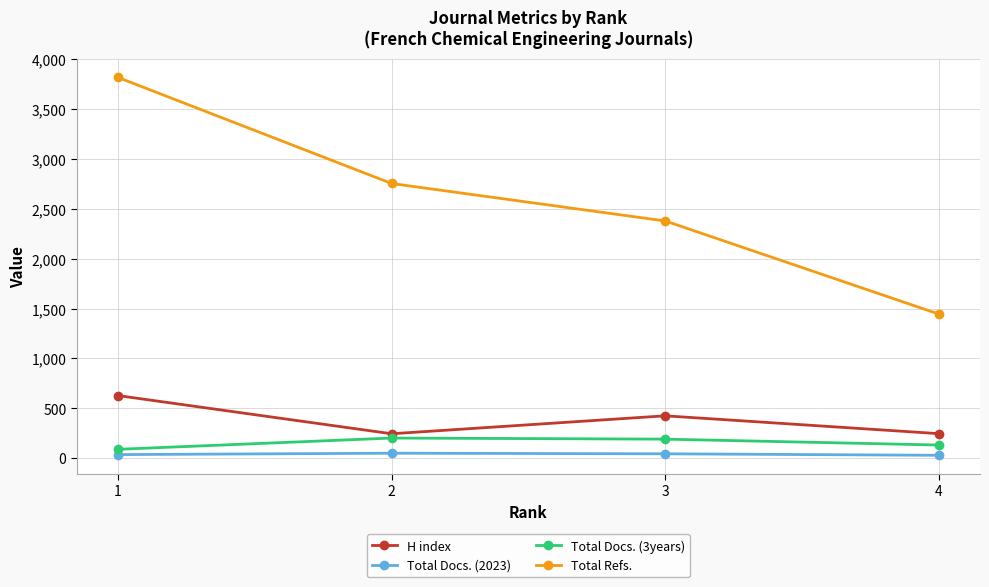

Which series has the largest total across all categories?

Total Refs.